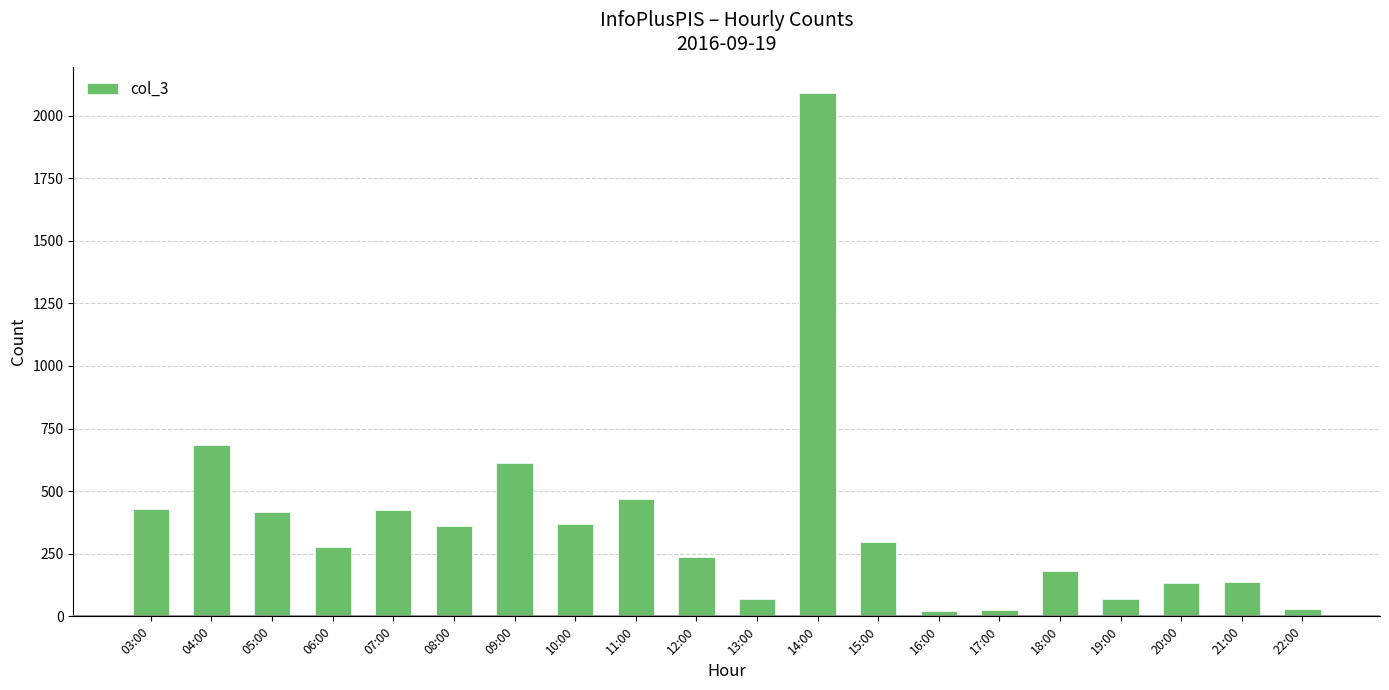

Approximately how many times larger is the value at 07:00 compared to 05:00?

1.0